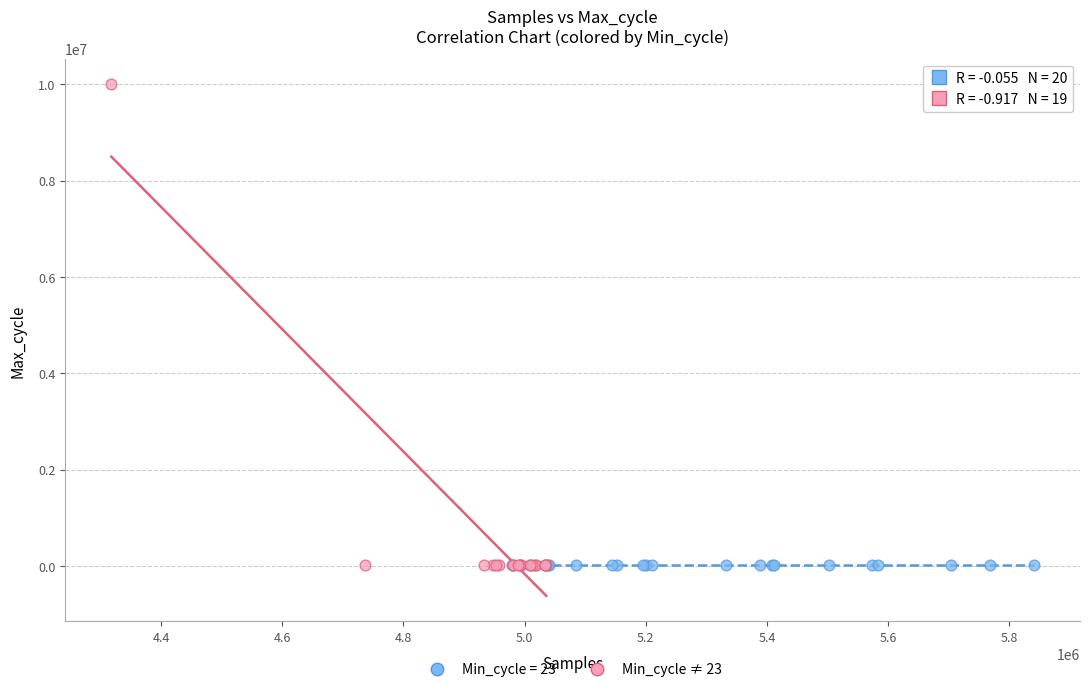

Which series contains the highest Y value?

Min_cycle ≠ 23